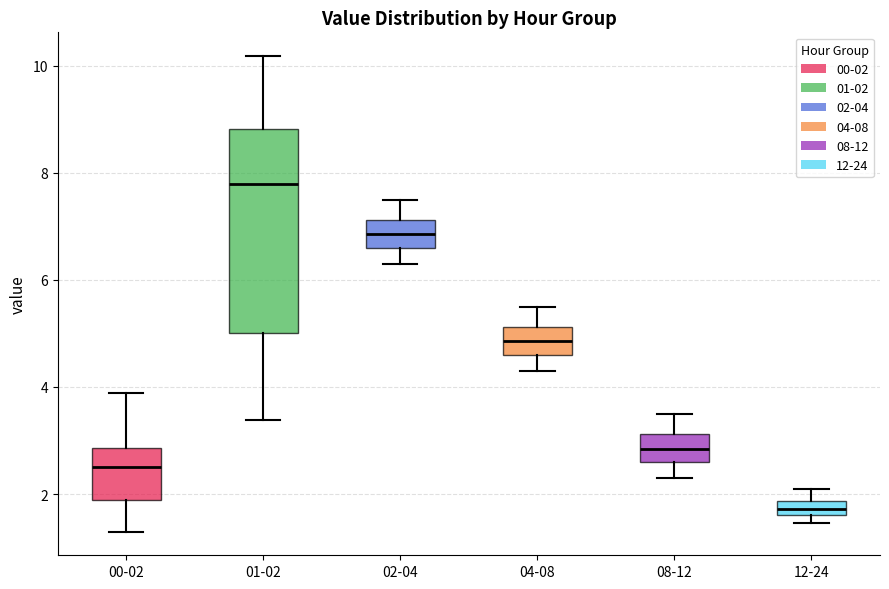

Where is the upper edge of the box for 00-02 on the y-axis? The values are not printed on the chart, so give them approximately, as read against the axis.

2.8